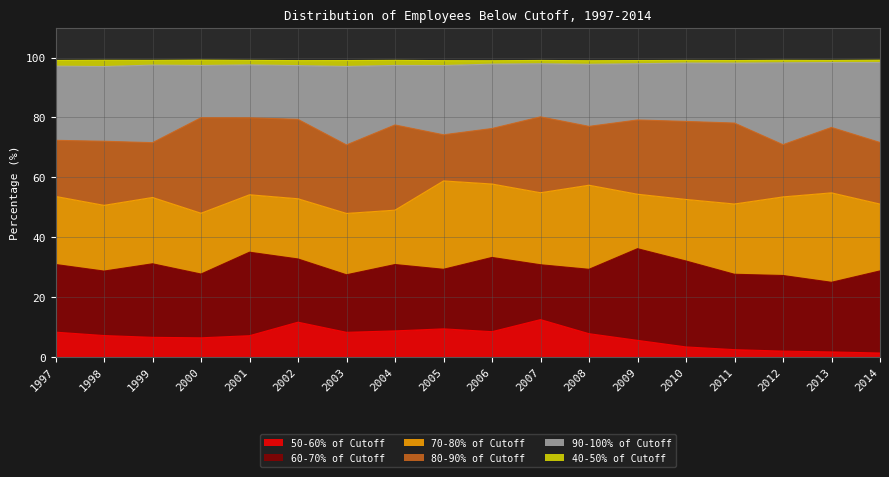

What is the maximum value for 50-60% of Cutoff?

12.5